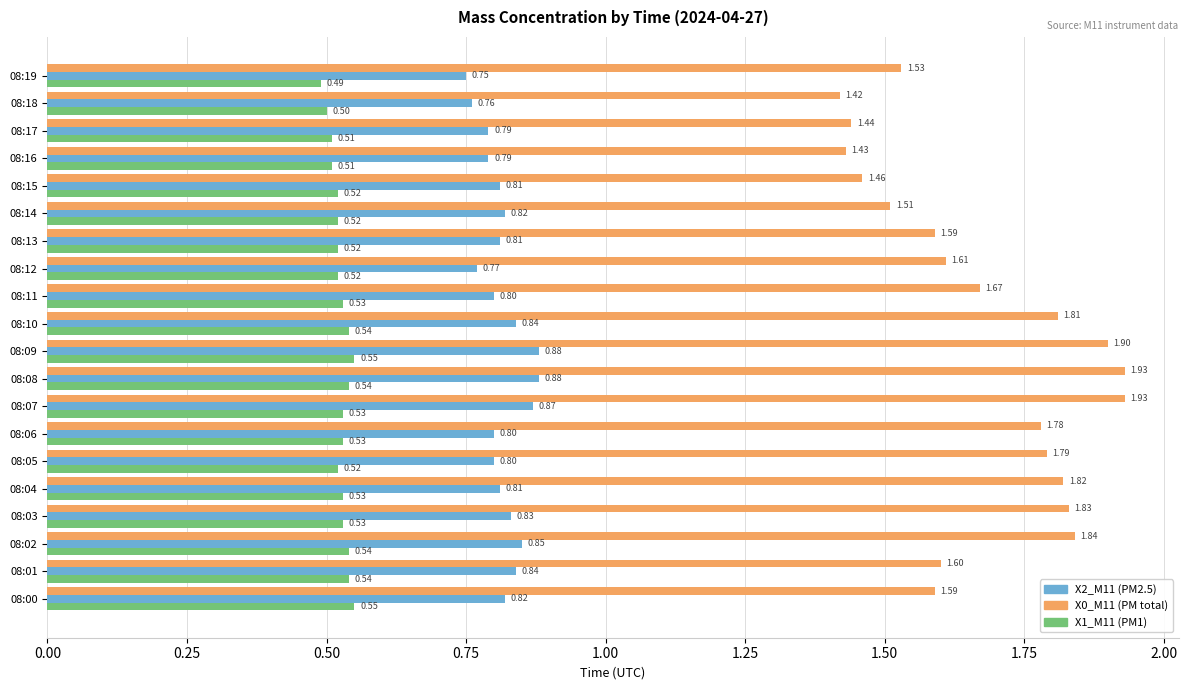

List the series in order of their peak value, lowest first.

X1_M11 (PM1), X2_M11 (PM2.5), X0_M11 (PM total)